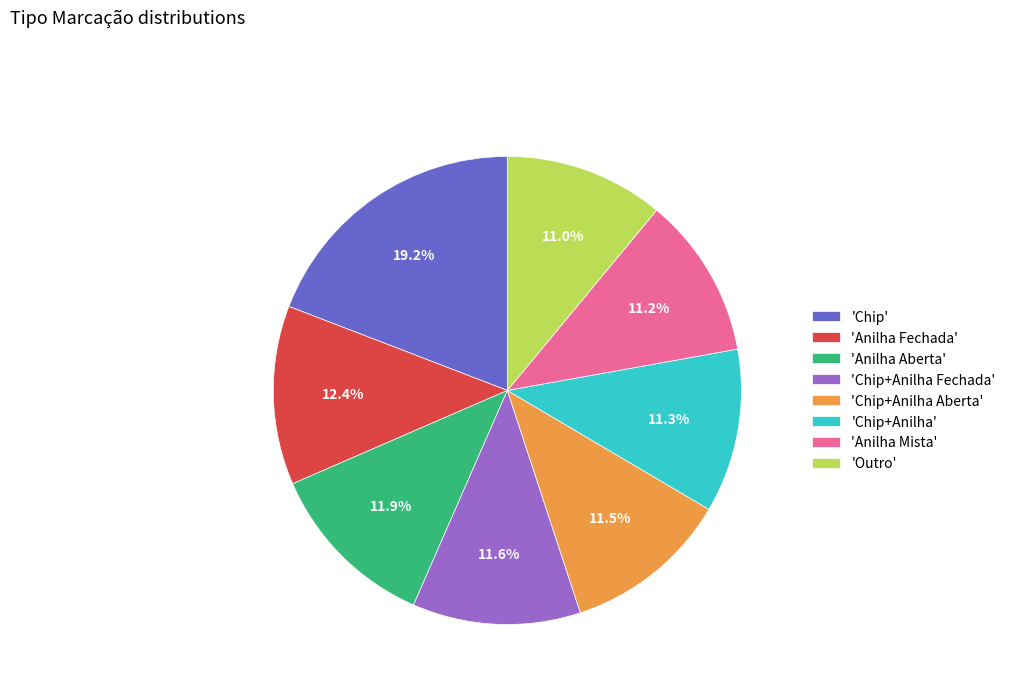

Is the sum of 'Chip' and 'Chip+Anilha' greater than half?

No